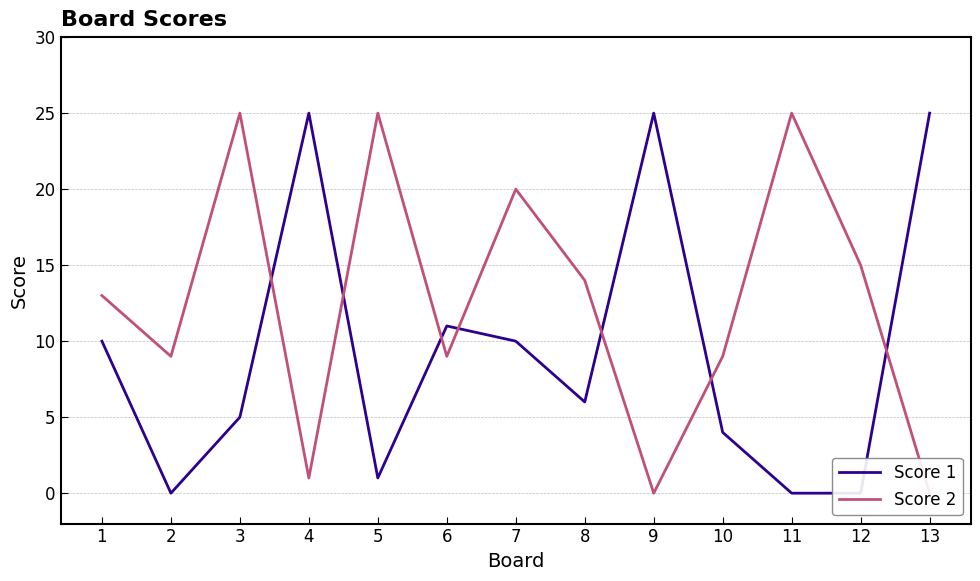

How many lines are shown in the chart?

2